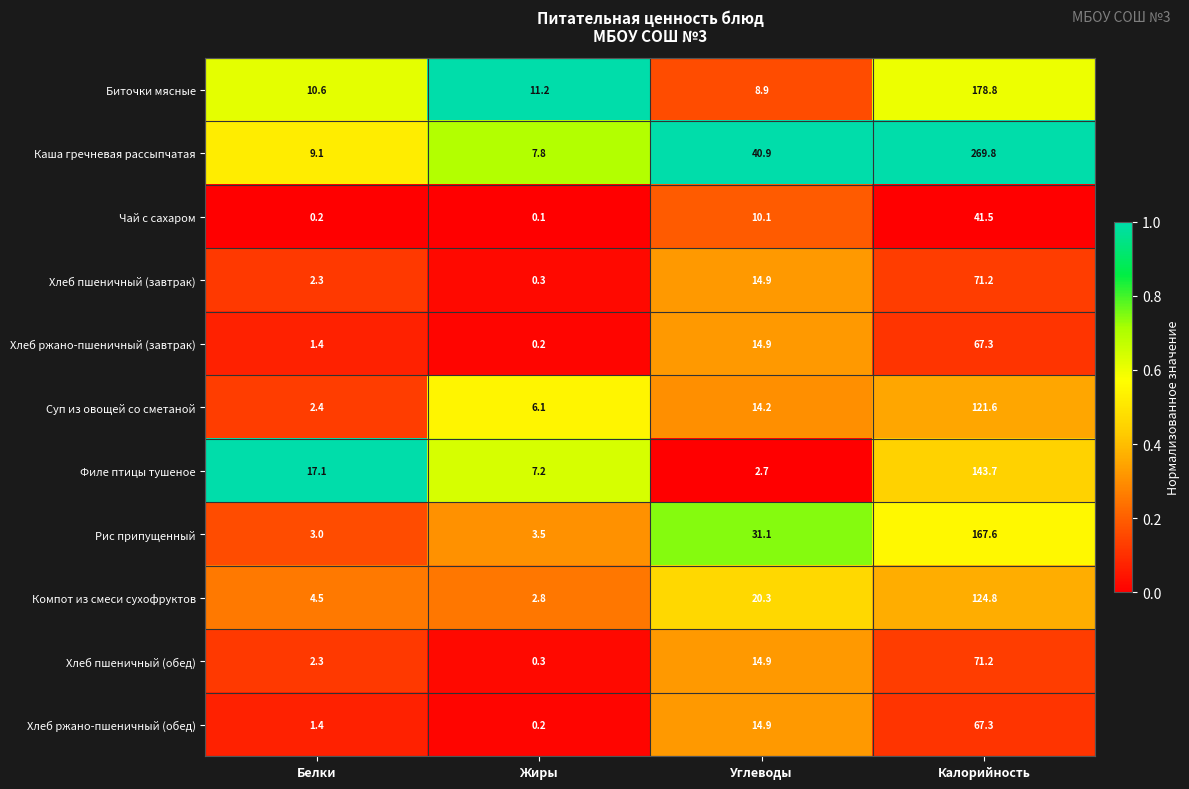

What is the difference between the Биточки мясные values at Калорийность and Белки?

168.2